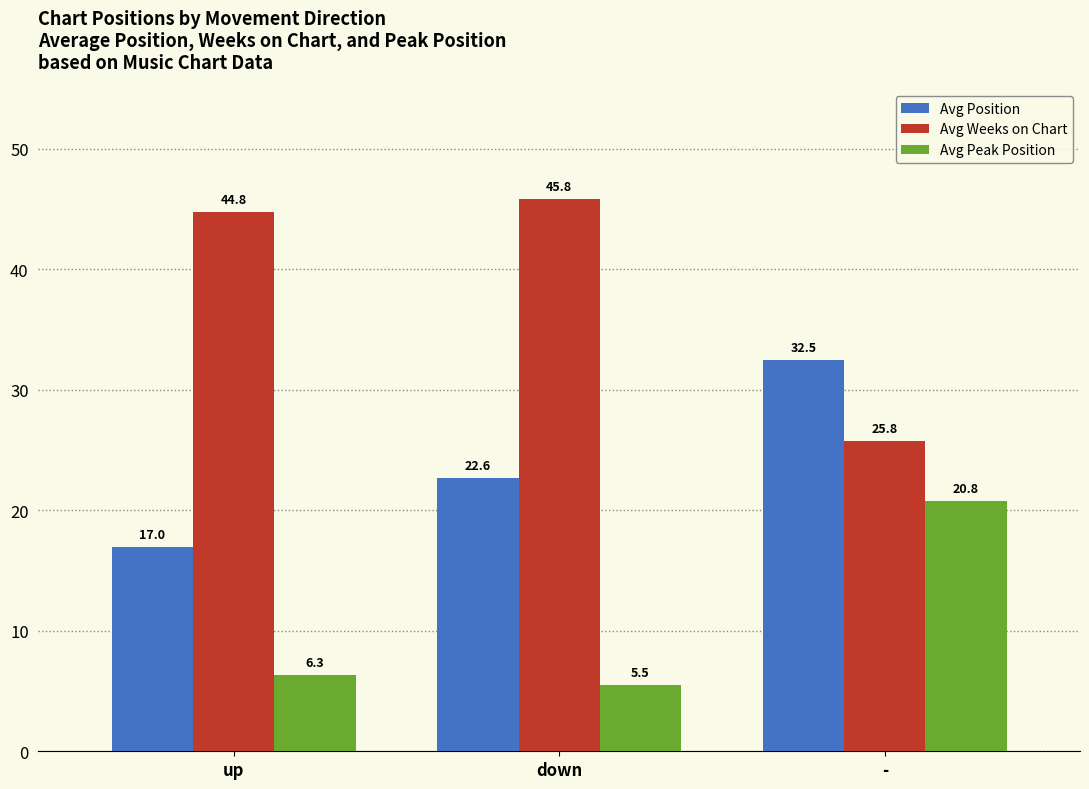

What are all the series names shown in the legend?

Avg Position, Avg Weeks on Chart, Avg Peak Position